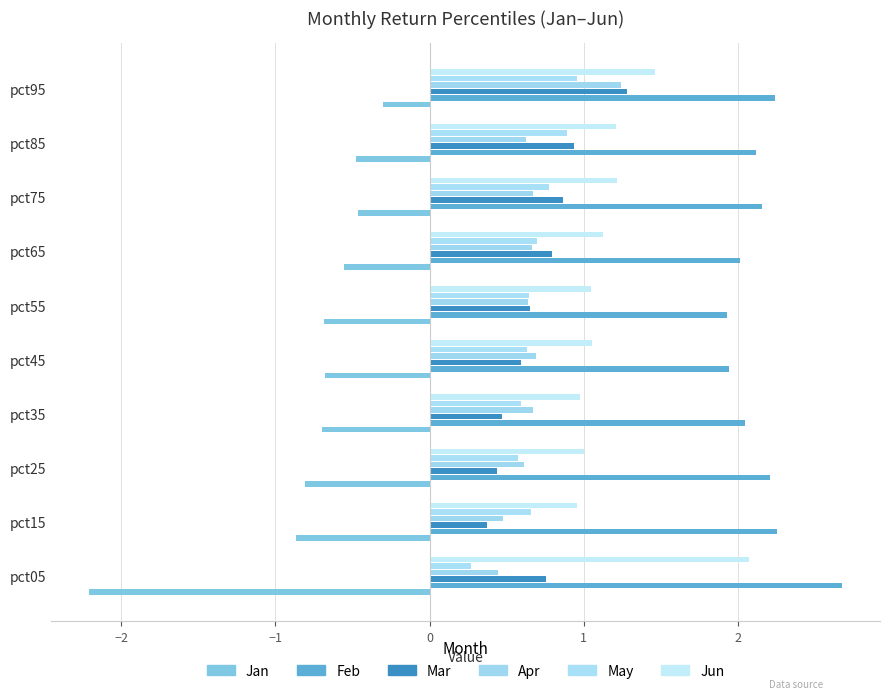

What are all the series names shown in the legend?

Jan, Feb, Mar, Apr, May, Jun